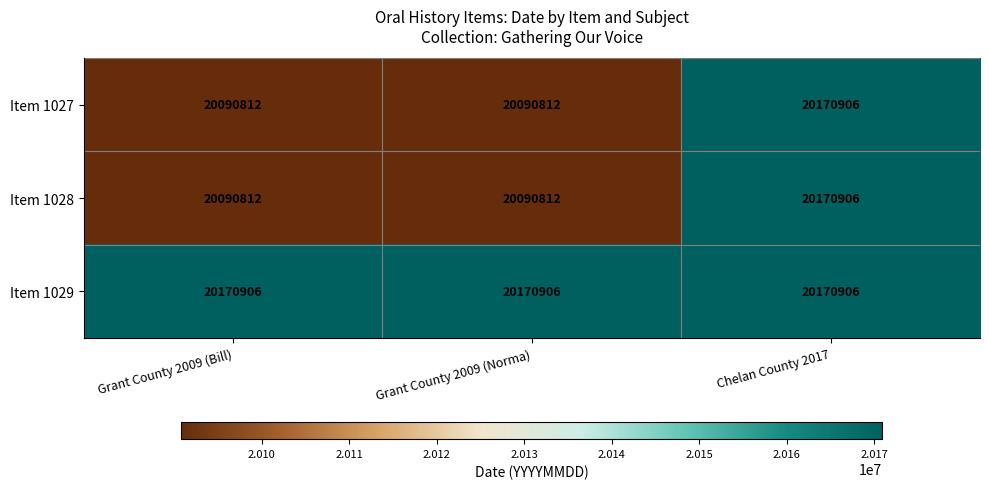

True or false: Item 1029 has a value of 5129031 at Grant County 2009 (Bill).

False